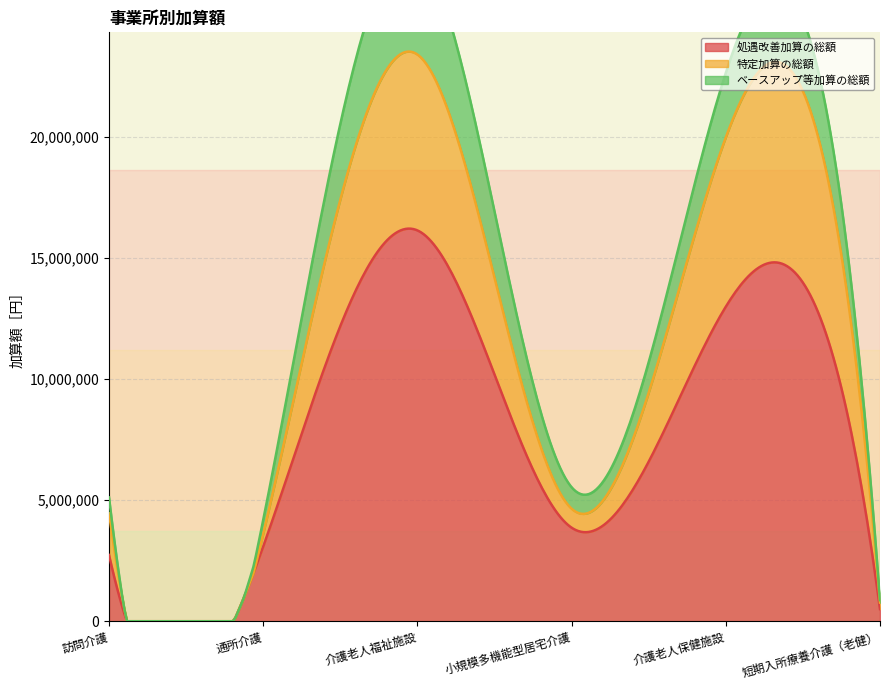

What is the difference between the highest and lowest values at 小規模多機能型居宅介護?

3081216